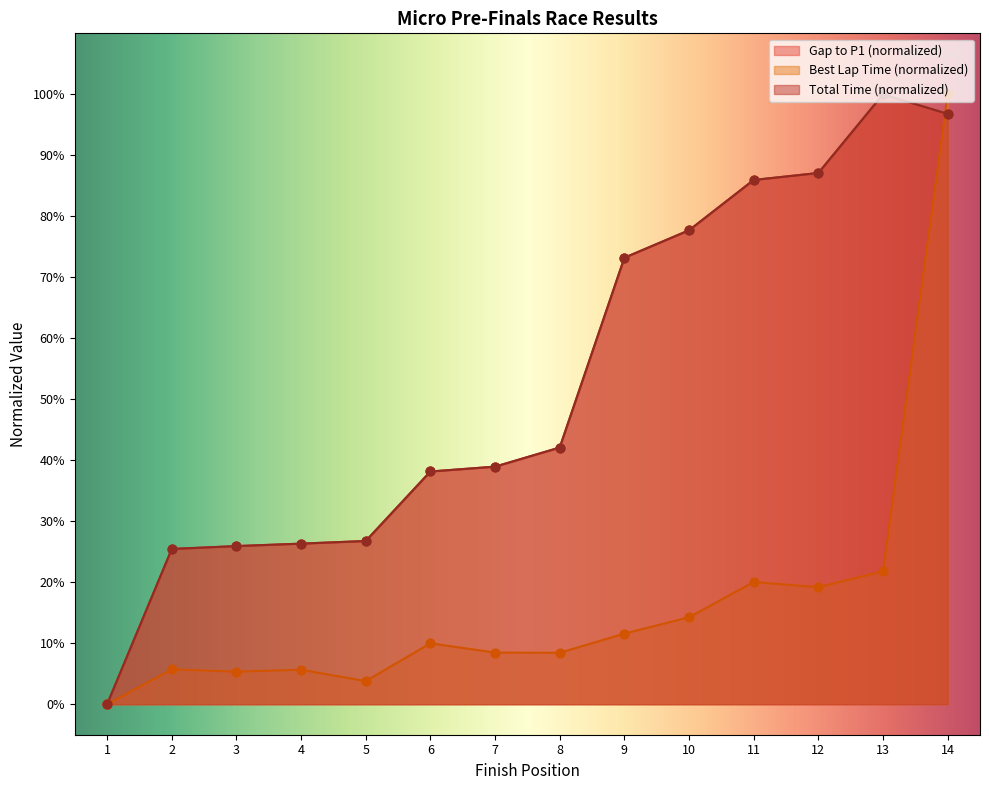

Which series has the widest spread of Y values?

Total Time